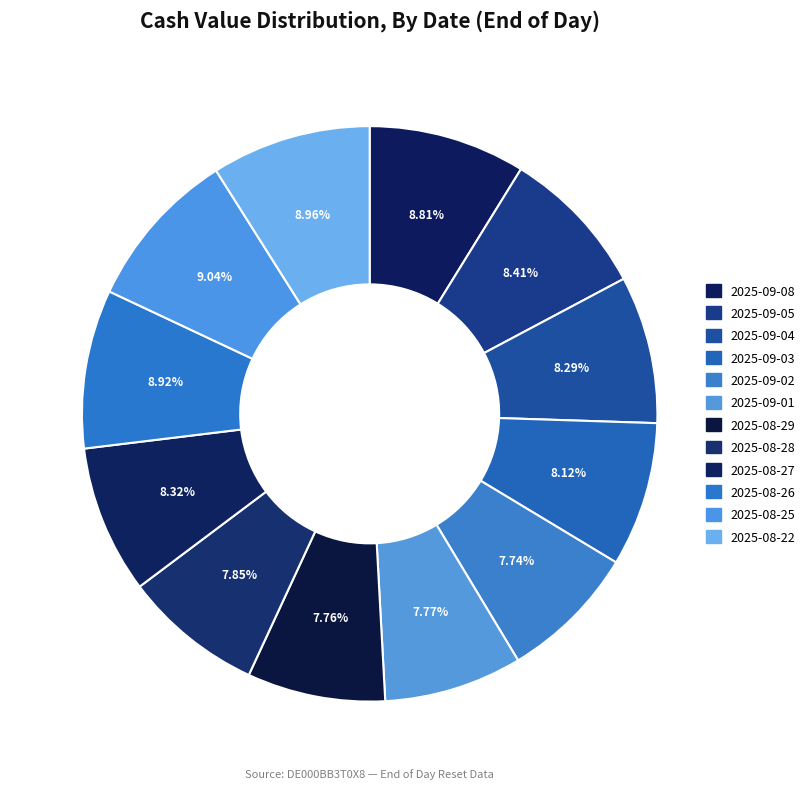

Which has a higher value, 2025-09-08 or 2025-08-29?

2025-09-08